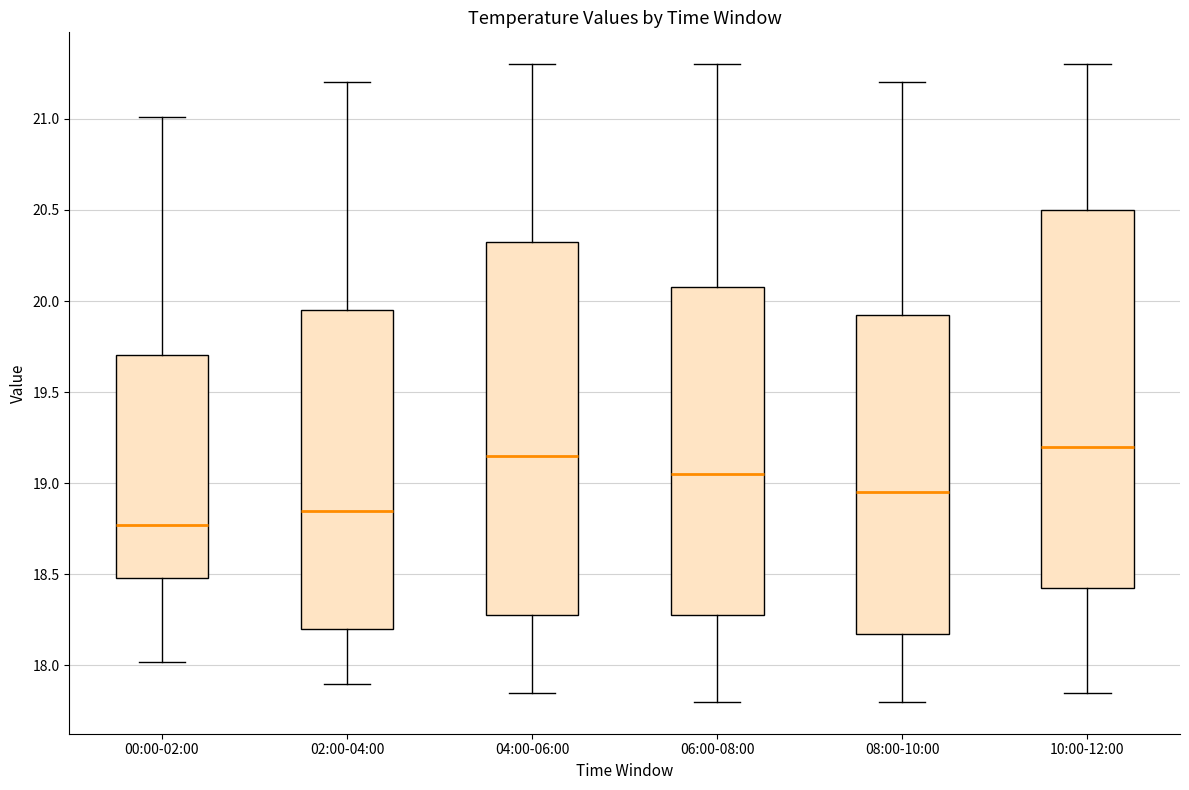

Reading left to right, transcribe this box plot: for each box, give where its median line is, the range the box spans, and where its two whiskers end, as read against the y-axis. The values are not printed on the chart, so give them approximately, as read against the axis.

00:00-02:00: median 18.75, box 18.50 to 19.70, whiskers 18.00 to 21.00
02:00-04:00: median 18.85, box 18.20 to 19.95, whiskers 17.90 to 21.20
04:00-06:00: median 19.15, box 18.30 to 20.35, whiskers 17.85 to 21.30
06:00-08:00: median 19.05, box 18.30 to 20.10, whiskers 17.80 to 21.30
08:00-10:00: median 18.95, box 18.20 to 19.95, whiskers 17.80 to 21.20
10:00-12:00: median 19.20, box 18.45 to 20.50, whiskers 17.85 to 21.30